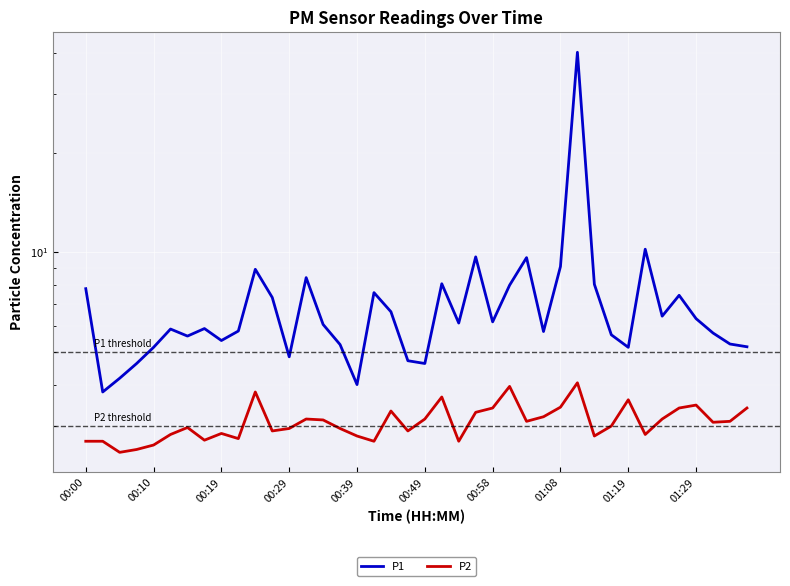

What is the value of the P2 point at the 7th from the left?

3.0